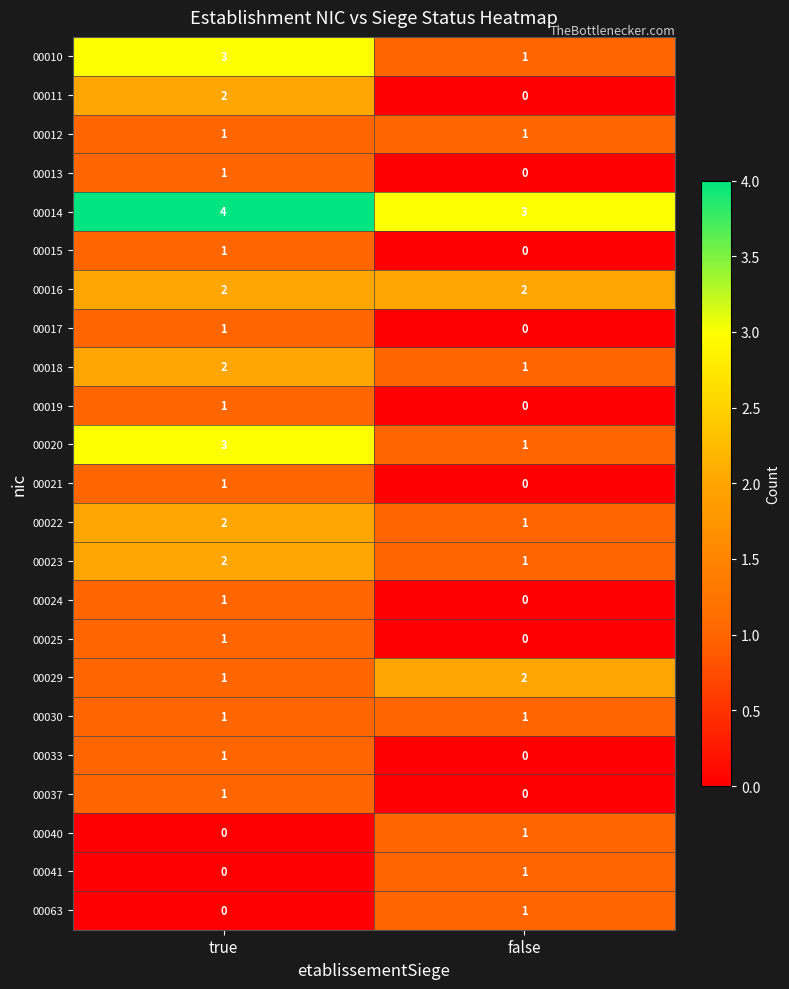

Which label corresponds to the largest value in the chart?

true